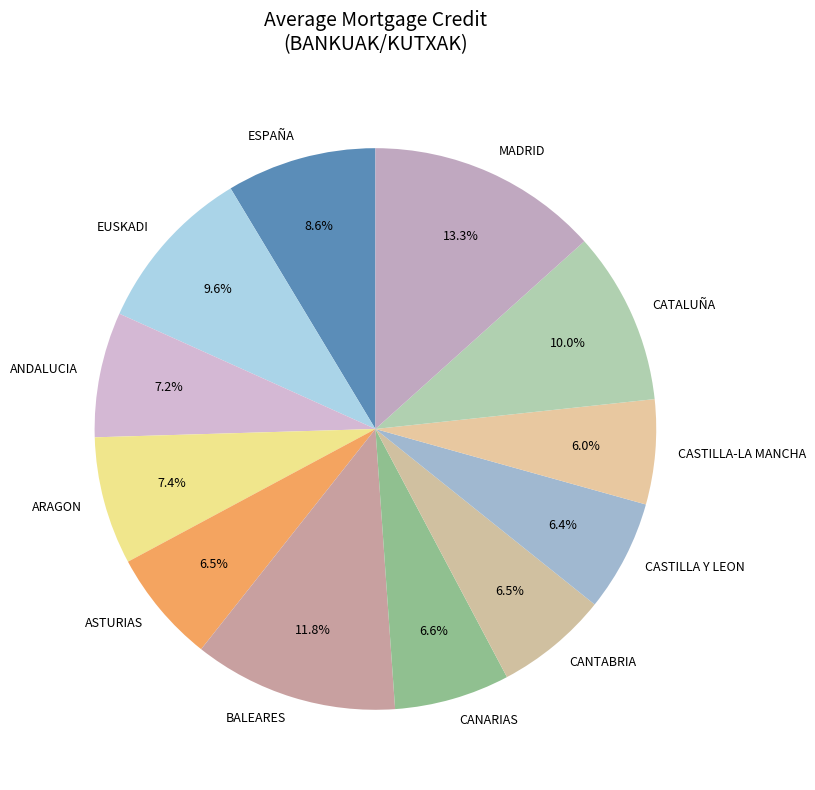

Which slice is the largest?

MADRID